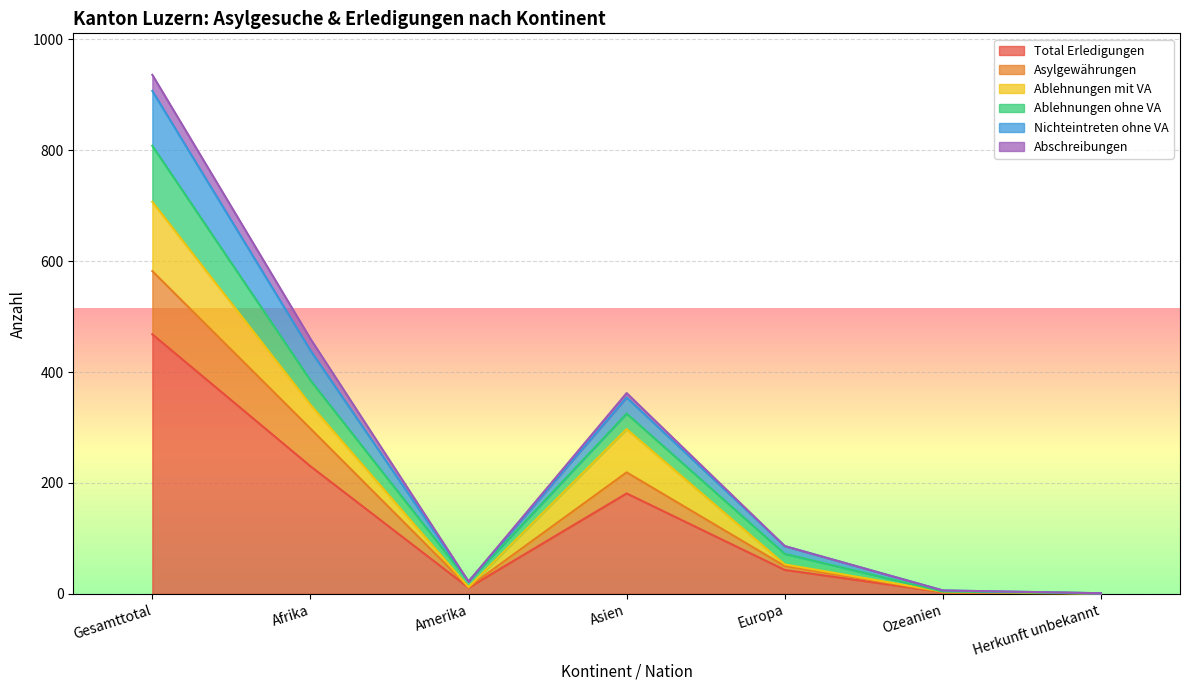

Where does the Total Erledigungen series first go above 43?

Gesamttotal